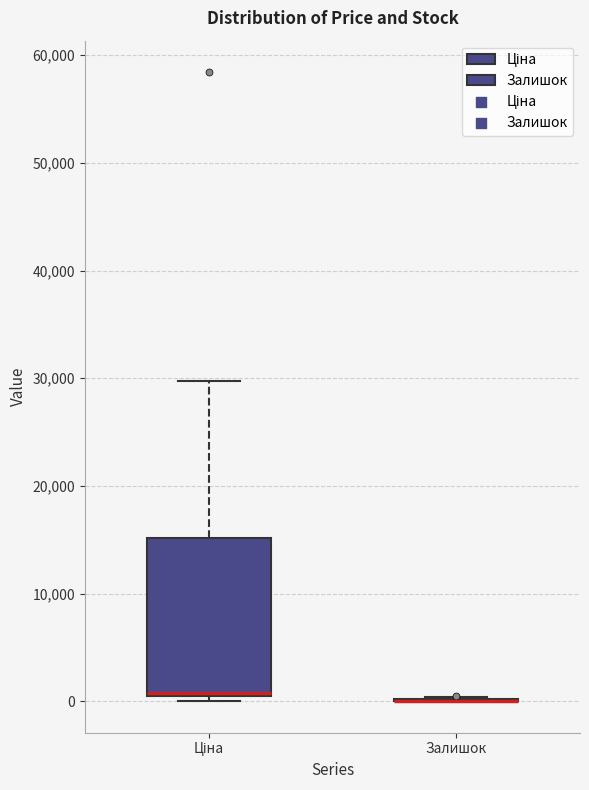

Which box is the tallest, from its lower edge to its upper edge?

Ціна